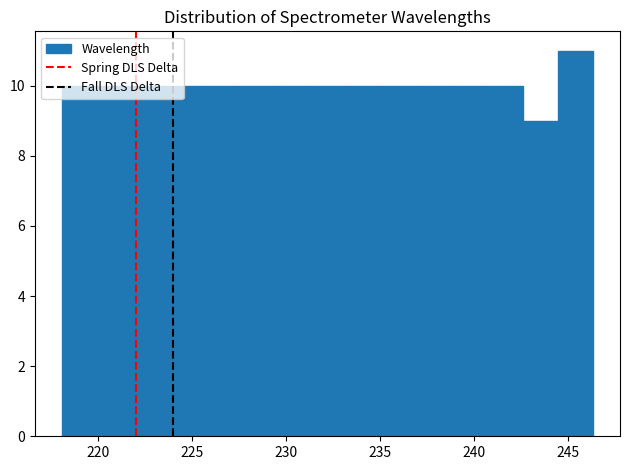

Around what value on the x-axis is the tallest bar? Give the approximate position of its centre, as read against the axis.

245.5